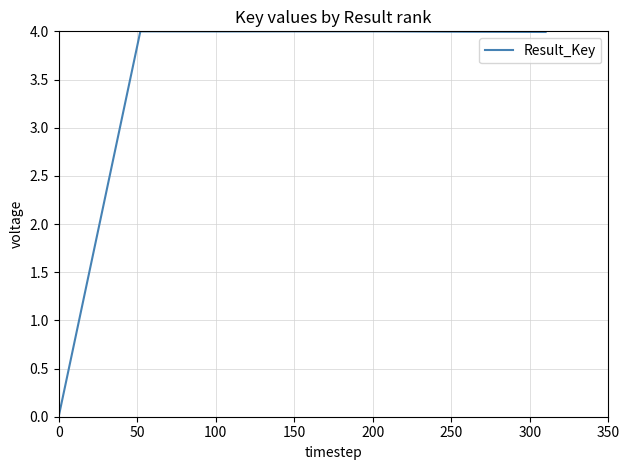

What is the greatest value displayed?

4.0